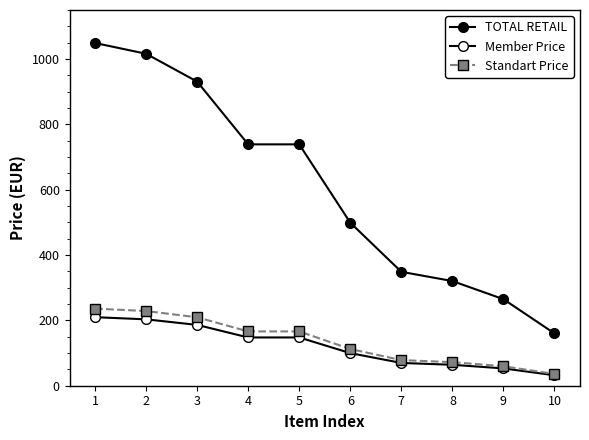

How many data points in TOTAL RETAIL are less than 738?

5